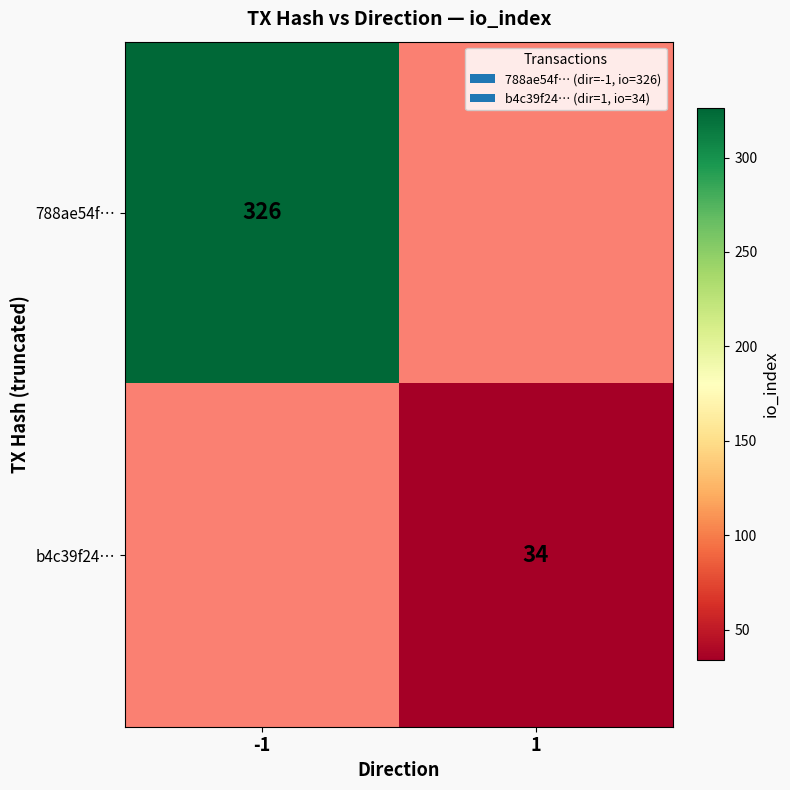

The value of b4c39f24… at 1 is 53.9. True or false?

False